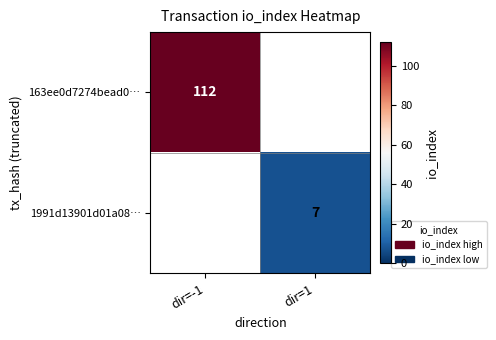

True or false: 163ee0d7274bead0… has a value of 112 at dir=-1.

True